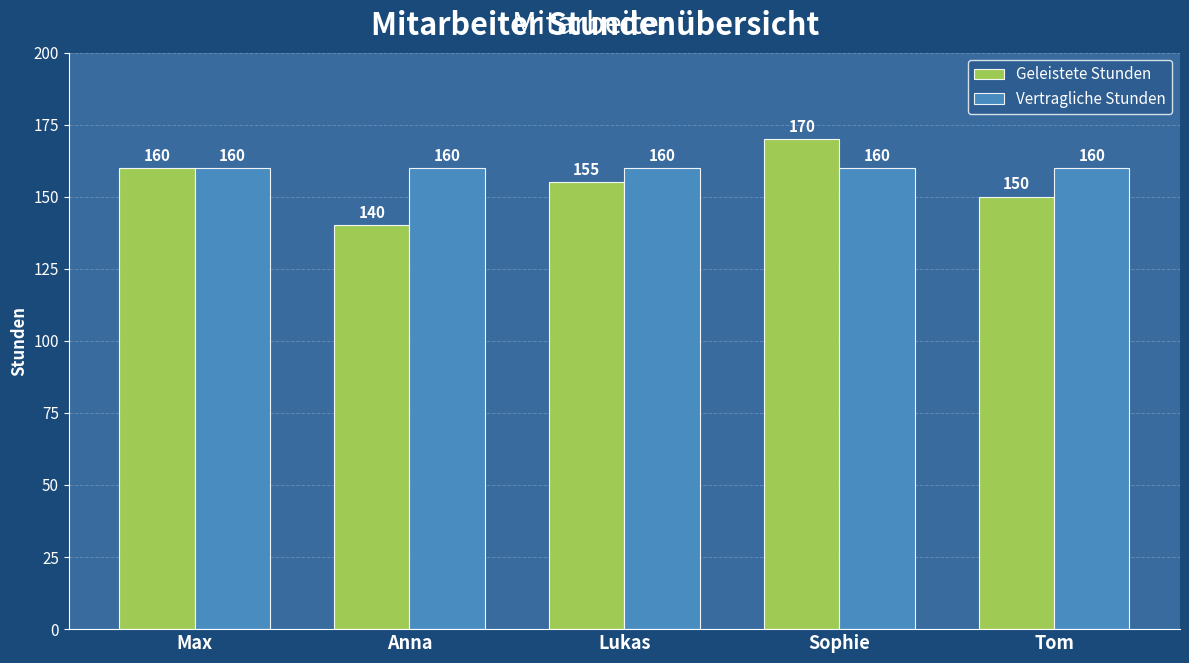

What is the sum of all Vertragliche Stunden values?

800